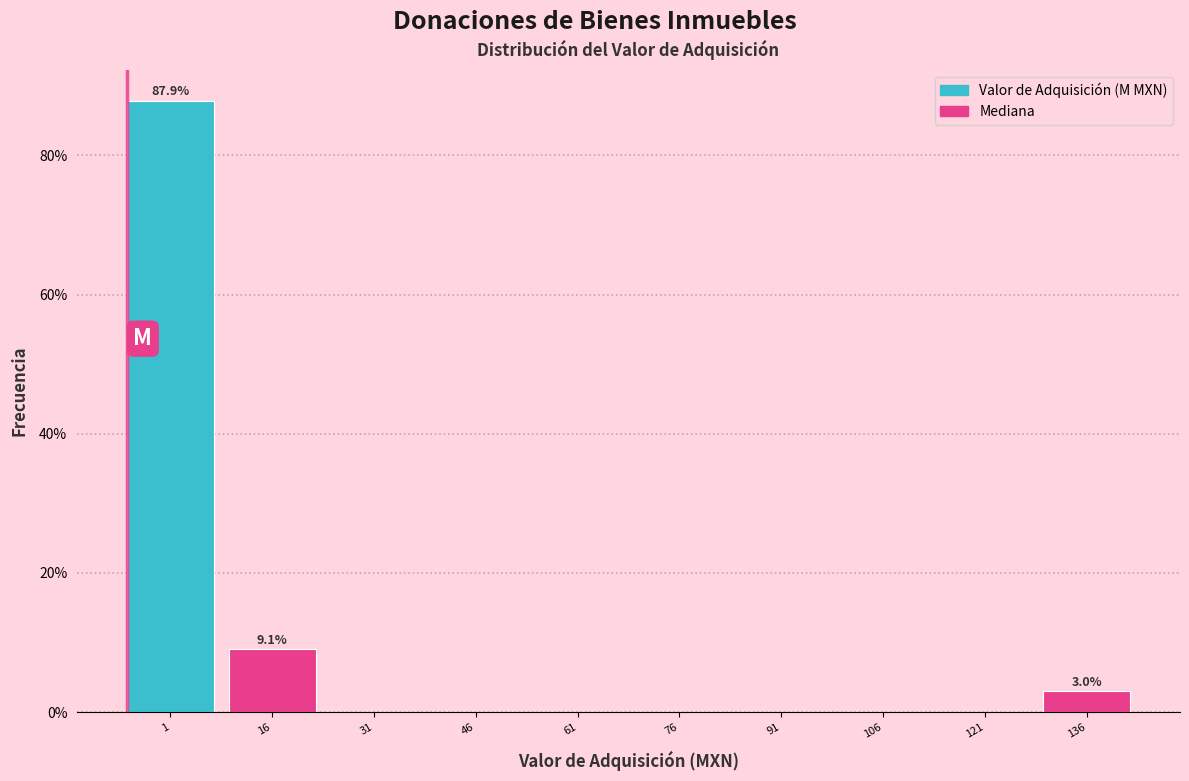

Reading left to right, transcribe all the data shown in this chart.

1=87.9	16=9.1	31=0.0	46=0.0	61=0.0	76=0.0	91=0.0	106=0.0	121=0.0	136=3.0